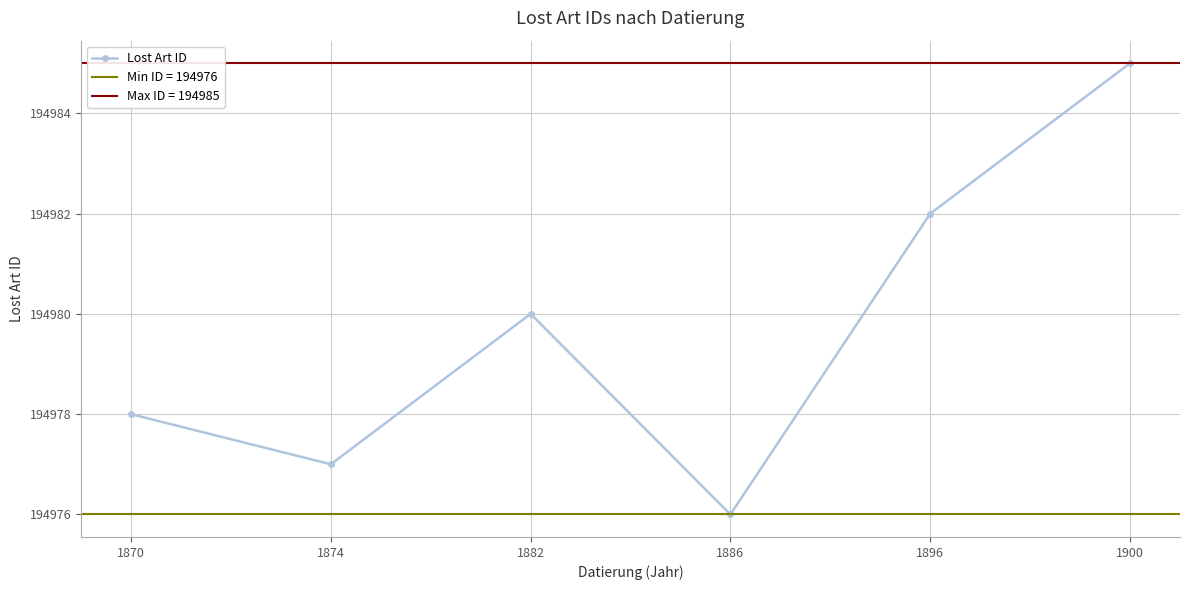

How many series are shown in this chart?

1